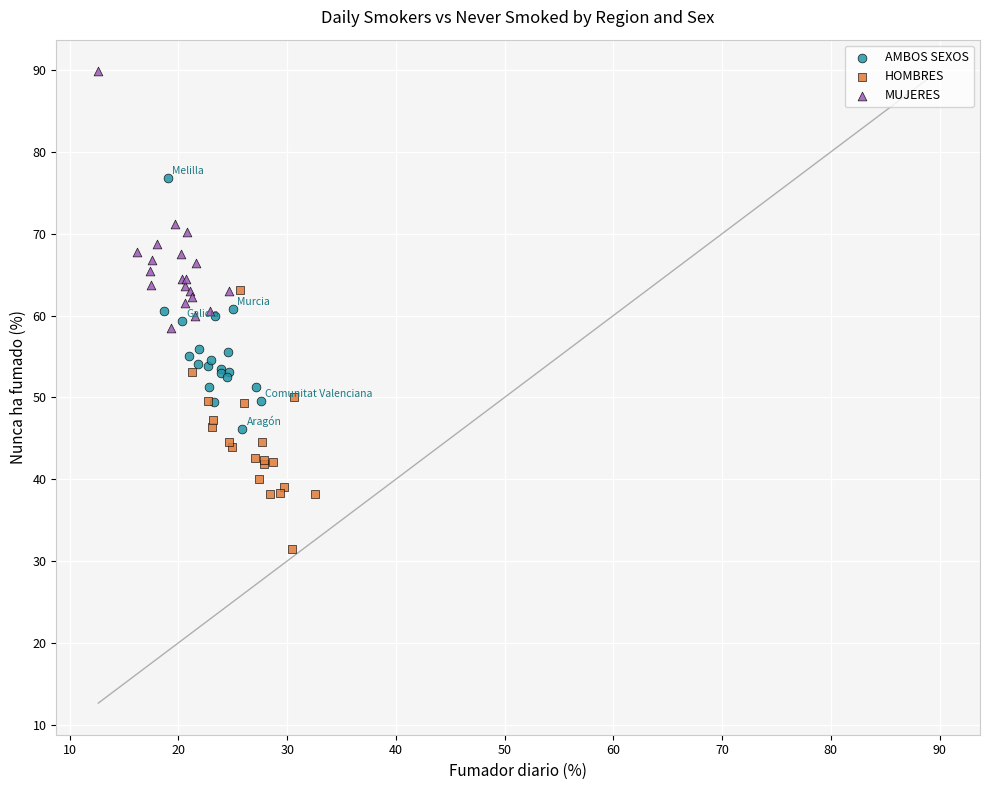

Which series contains the lowest Y value?

HOMBRES